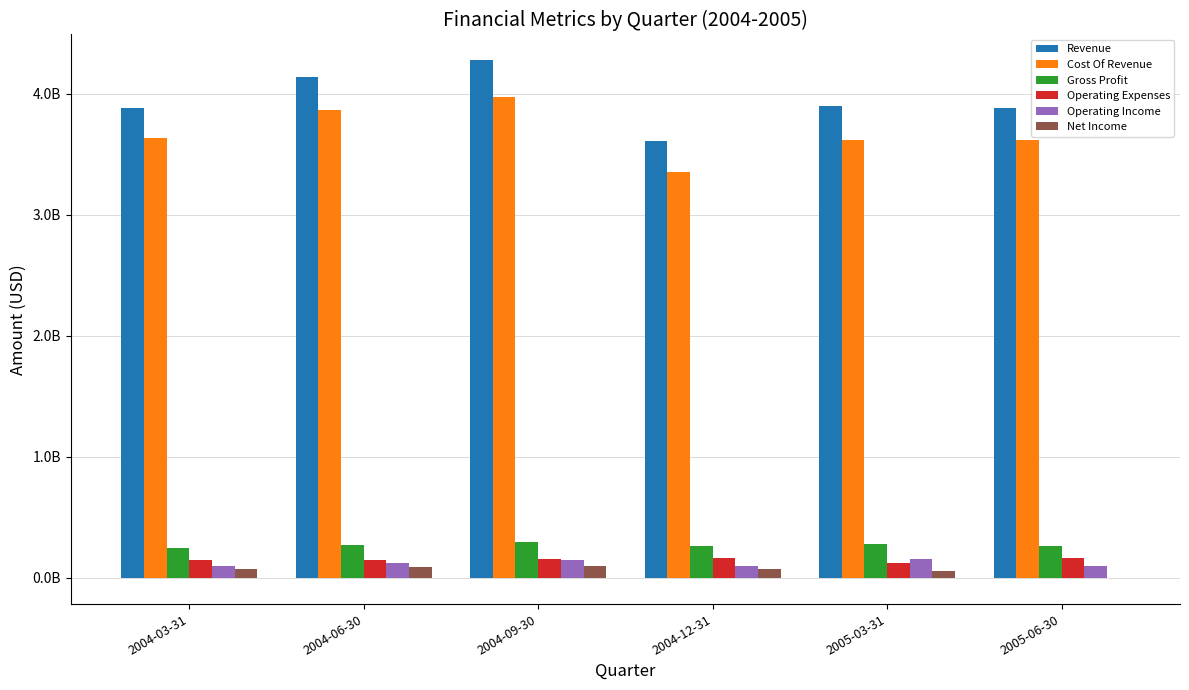

At which category is the sum across all series the highest?

2004-09-30